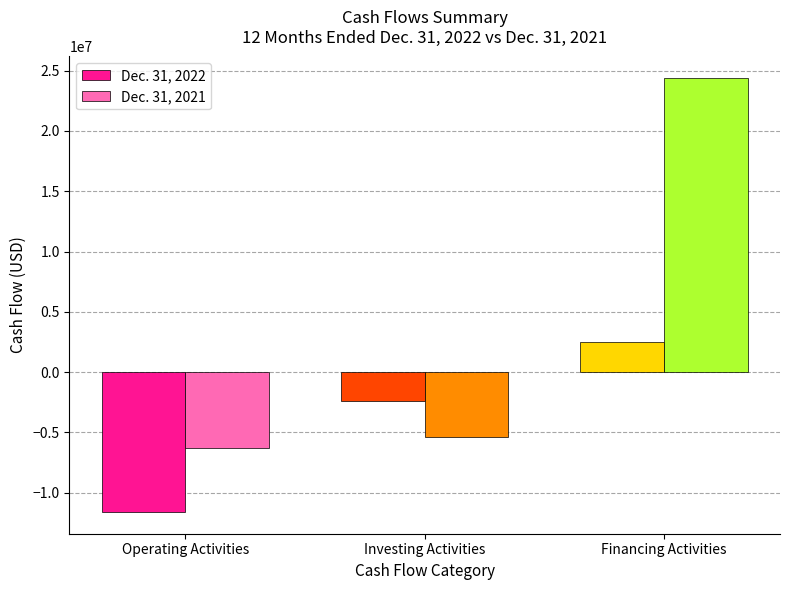

How many values in the Dec. 31, 2021 series are below -5385308?

1